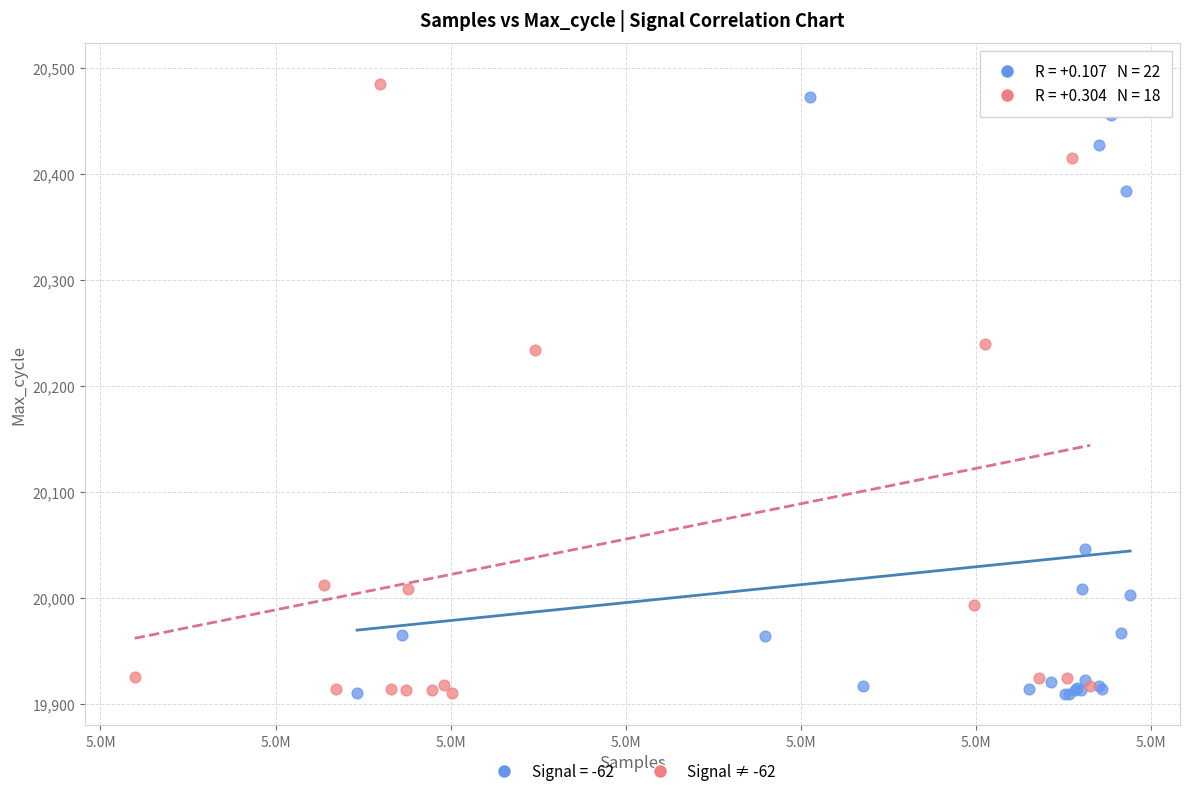

Which series has the widest spread of Y values?

Signal ≠ -62